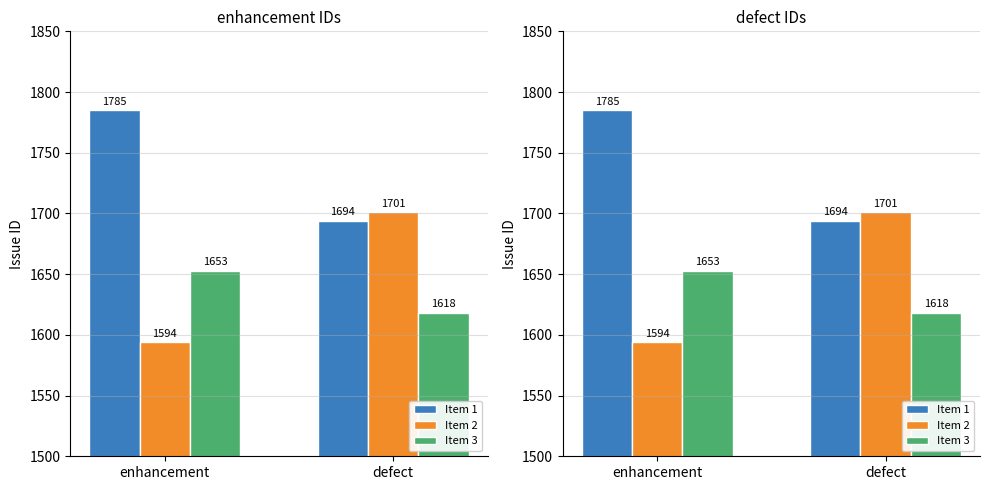

Which series has the largest range (max minus min)?

Item 2